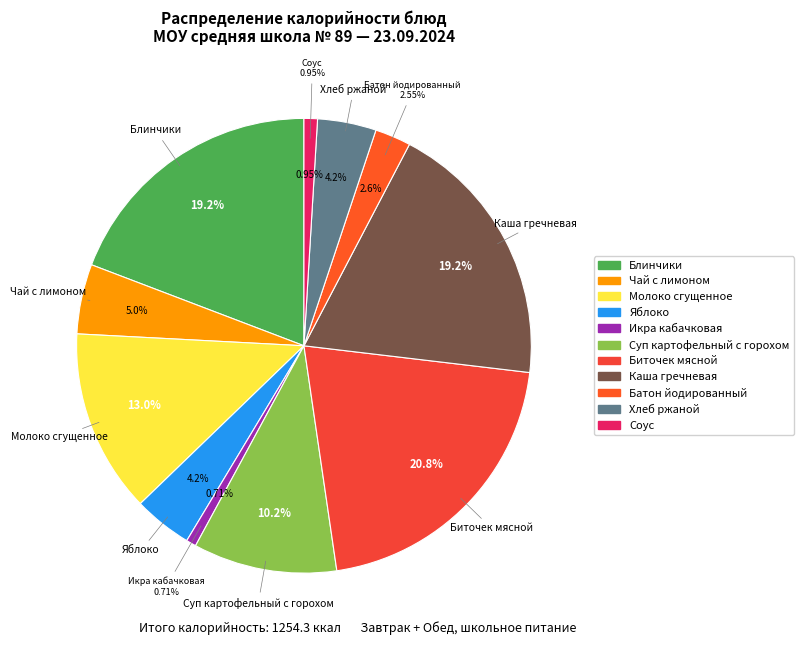

To the nearest percent, what is the difference between the Чай с лимоном and Хлеб ржаной slice percentages?

1%